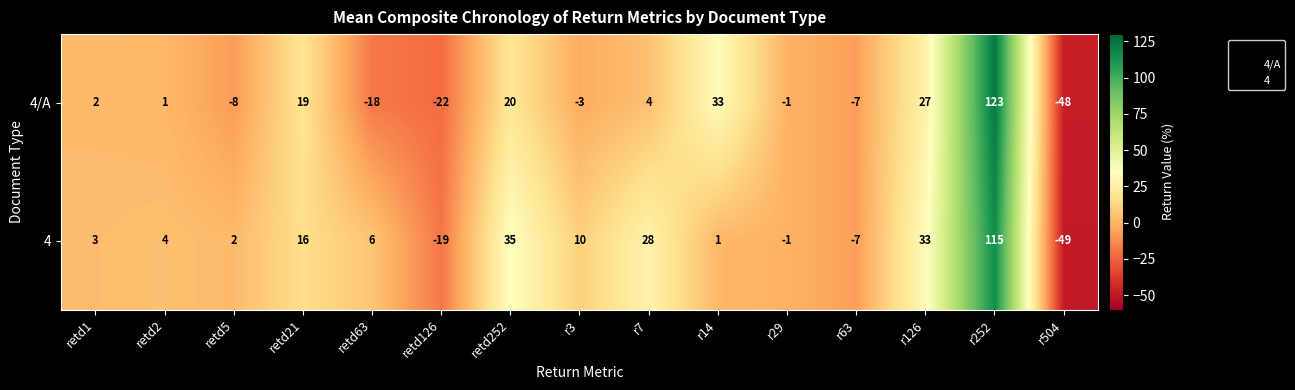

What is the maximum value shown in the chart?

123